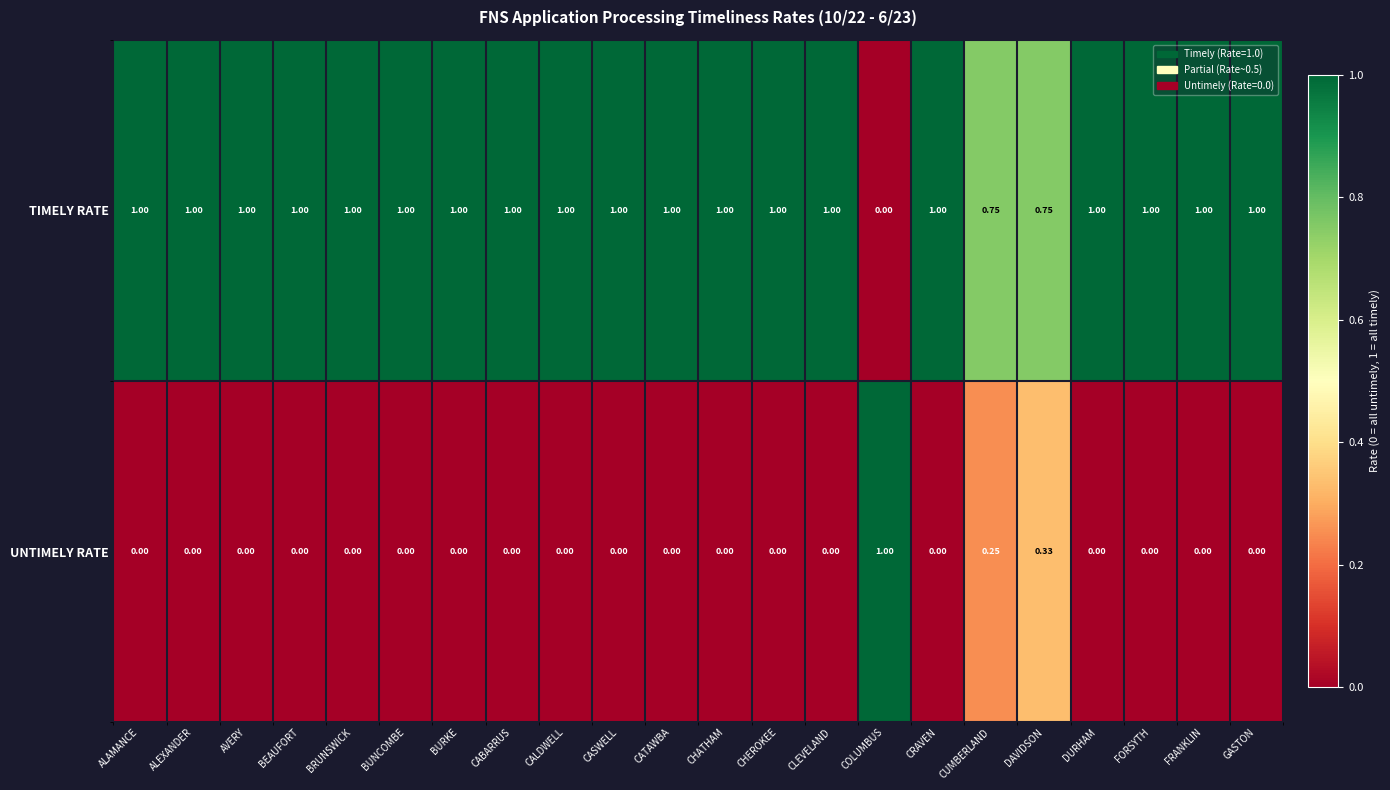

How many series are shown in this chart?

2